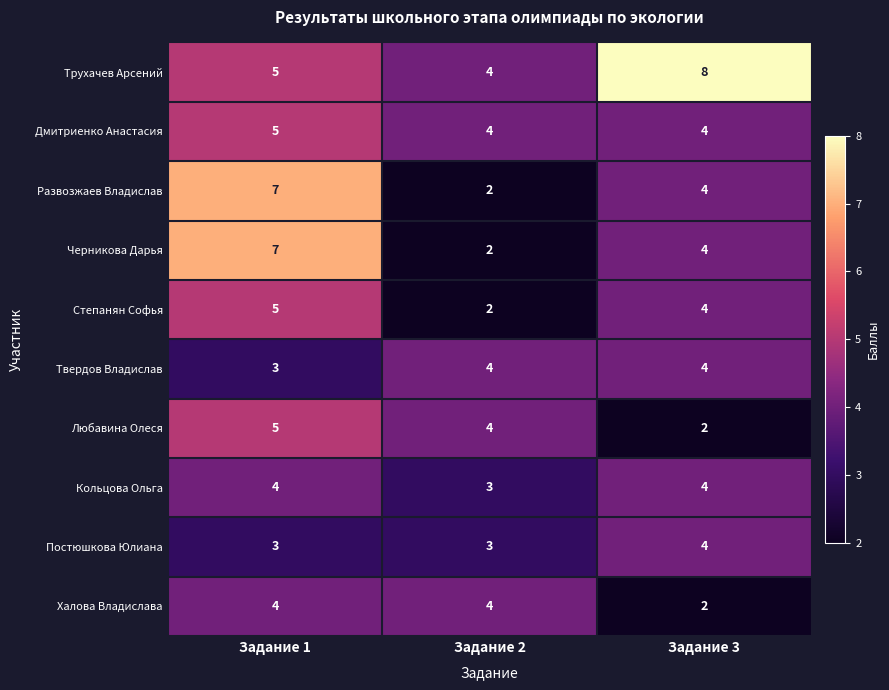

Which series has the largest total across all categories?

Трухачев Арсений